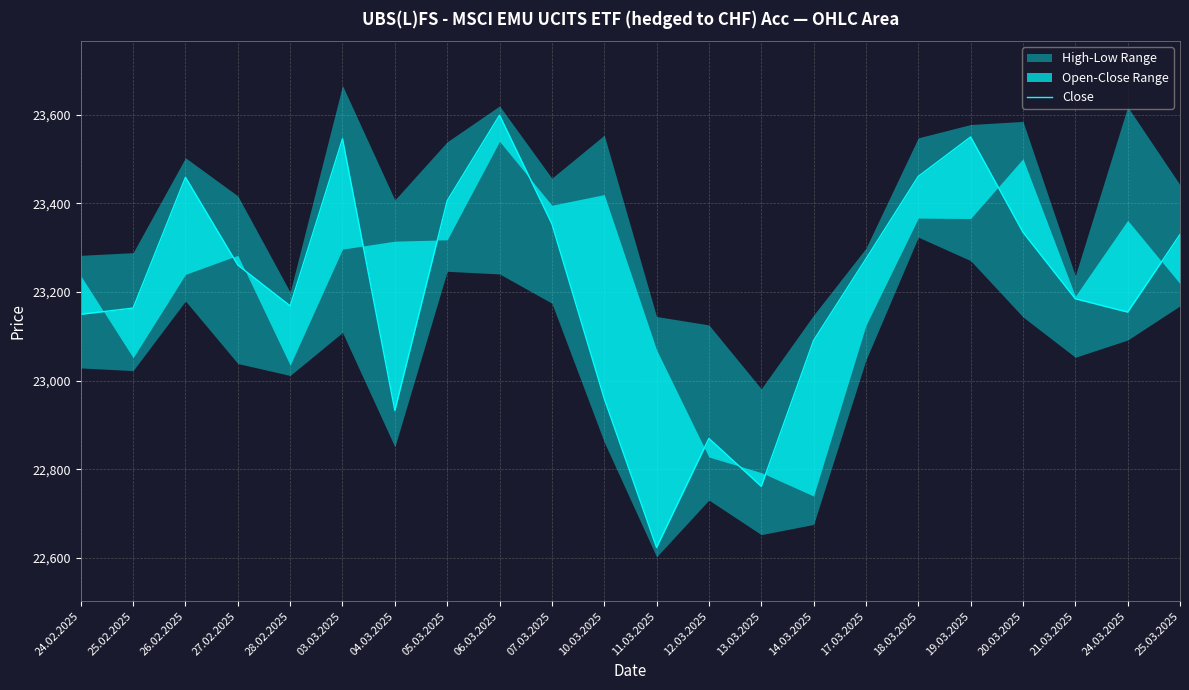

Where does the data first go above 23261?

26.02.2025